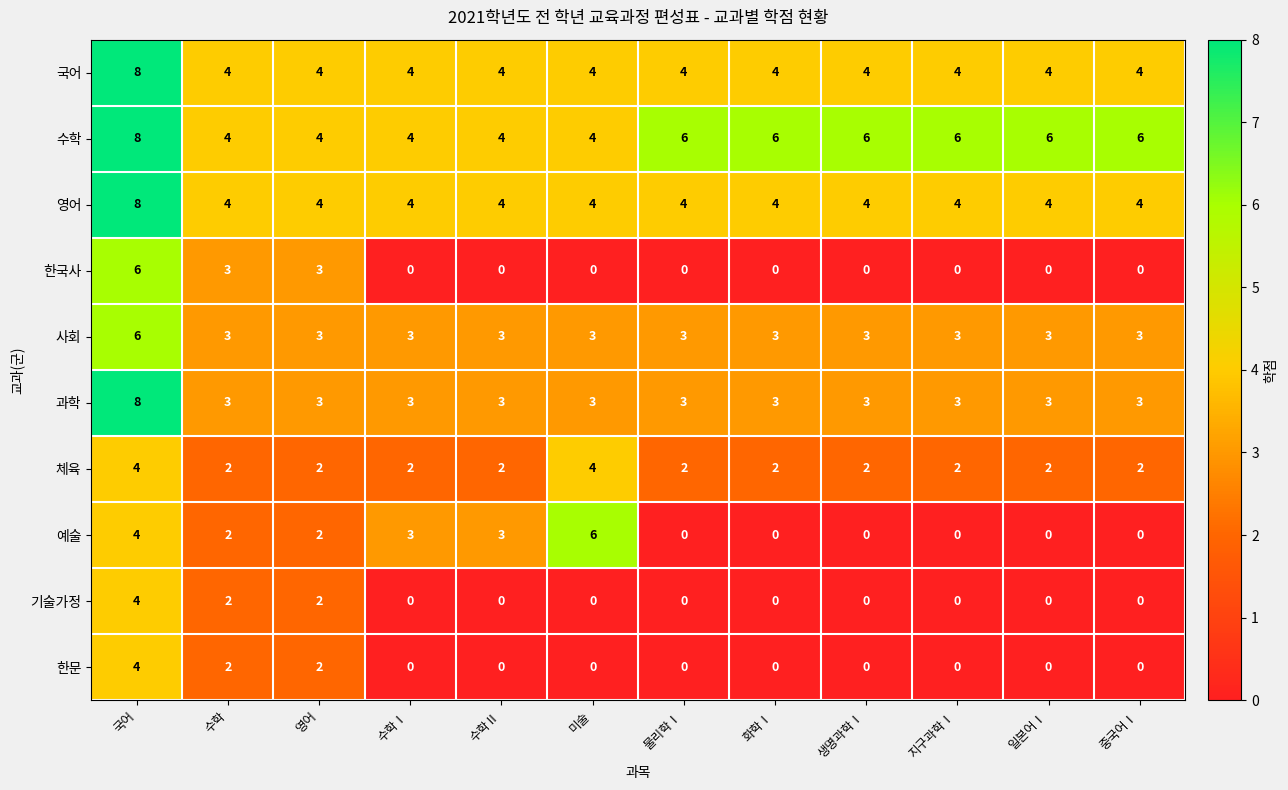

What is the greatest value displayed?

8